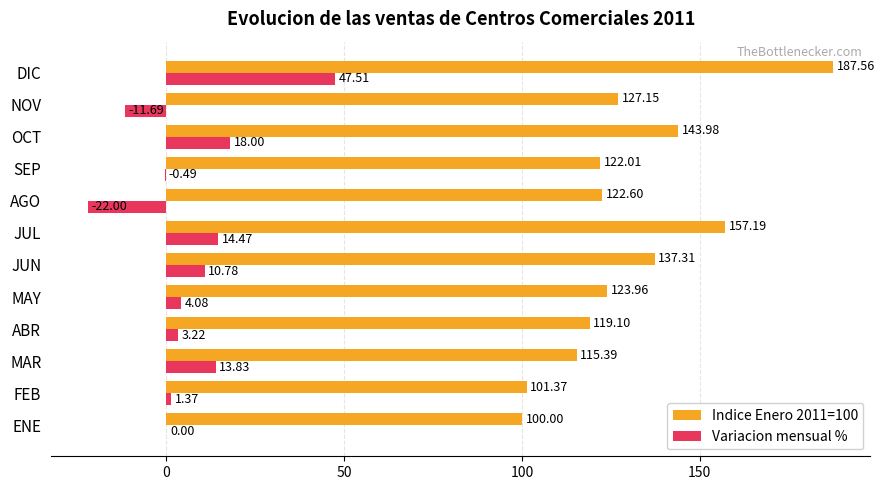

Between ENE and SEP, which series saw the biggest shift?

Indice Enero 2011=100